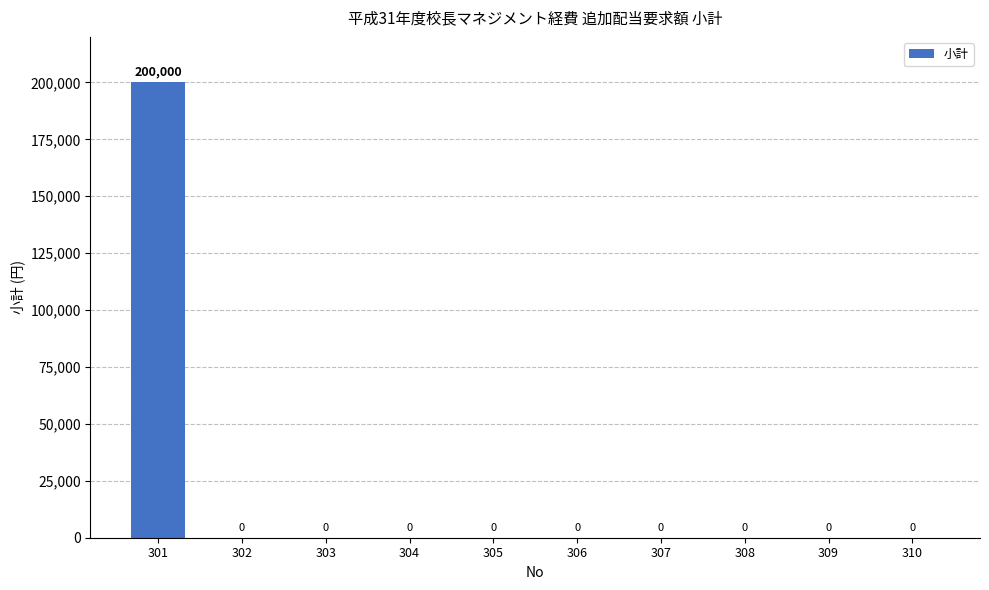

Reading right to left, extract all data points from this chart.

310=0	309=0	308=0	307=0	306=0	305=0	304=0	303=0	302=0	301=200000